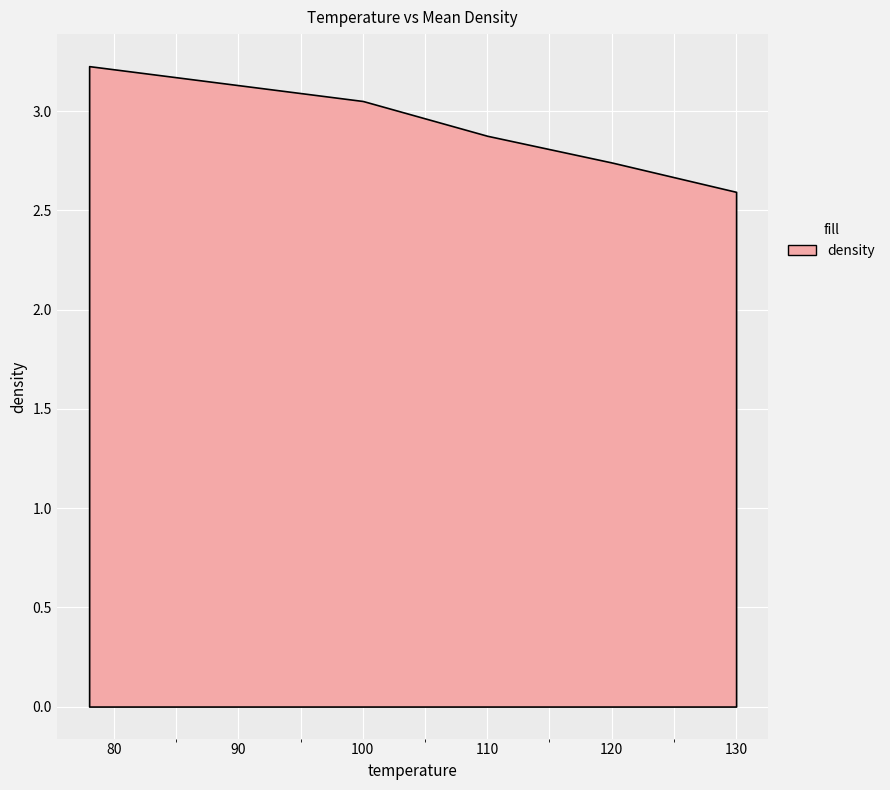

Approximately how many times larger is the value at 100 compared to 78?

1.0